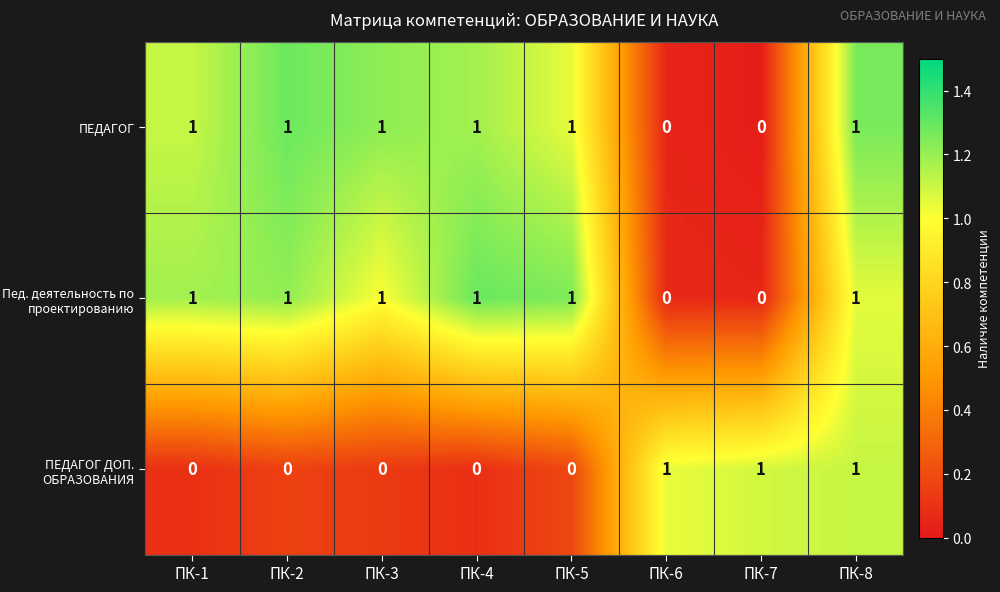

Between ПК-2 and ПК-8, which series saw the biggest shift?

ПЕДАГОГ ДОП. ОБРАЗОВАНИЯ